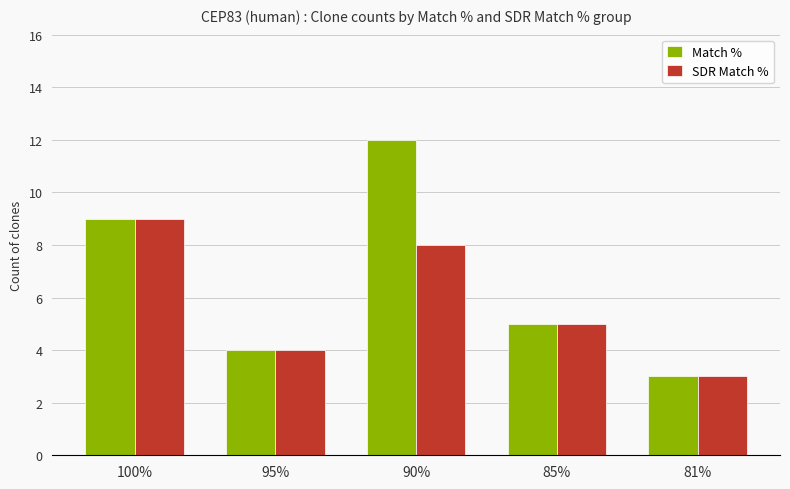

List the labels in order of SDR Match % value, smallest first.

81%, 95%, 85%, 90%, 100%